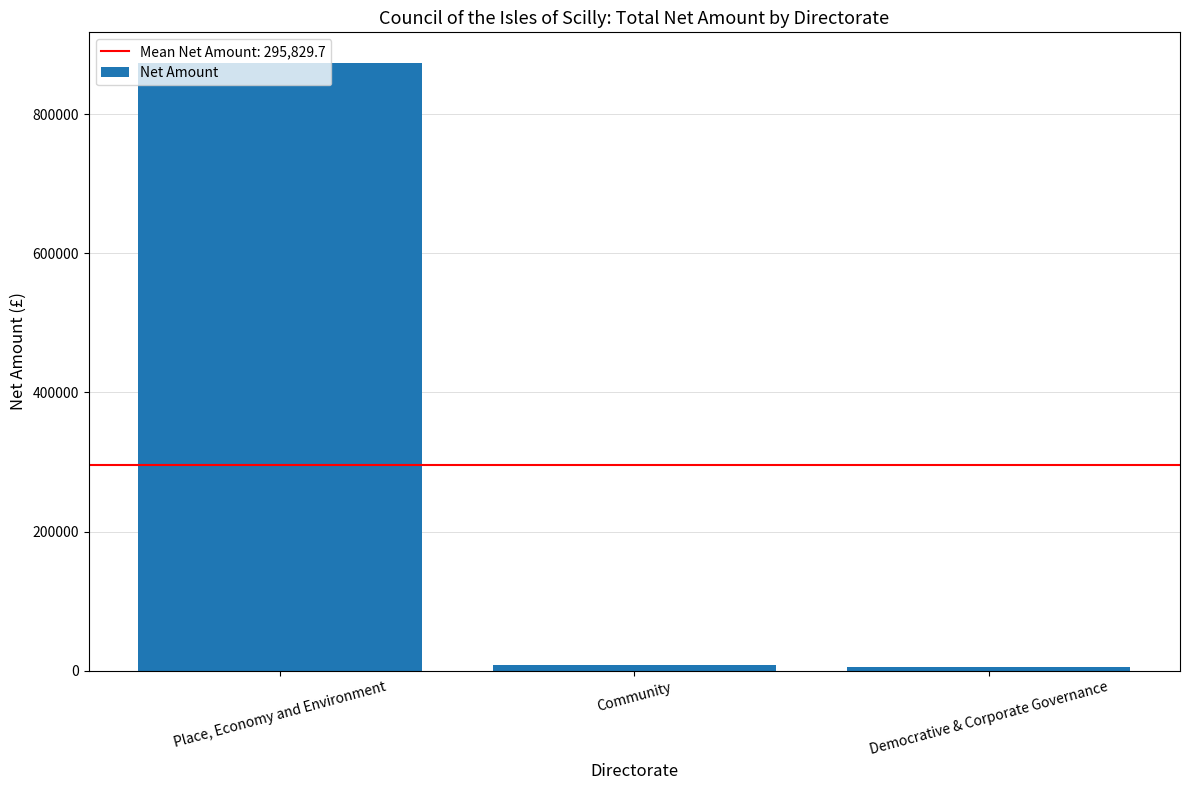

How many bars are there in total?

3